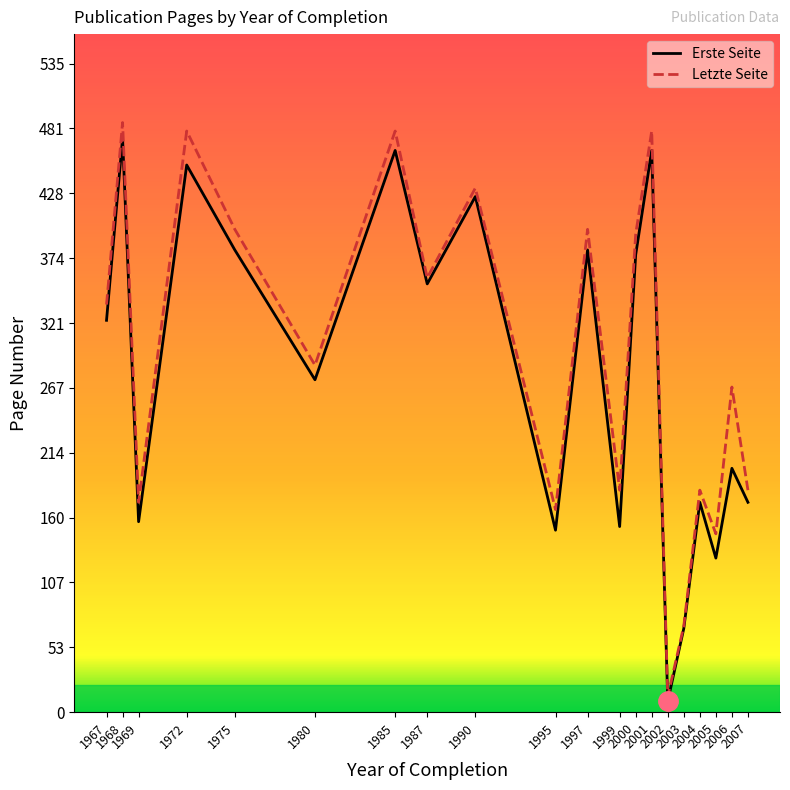

What is the difference between the maximum and minimum values in the Erste Seite series?

464